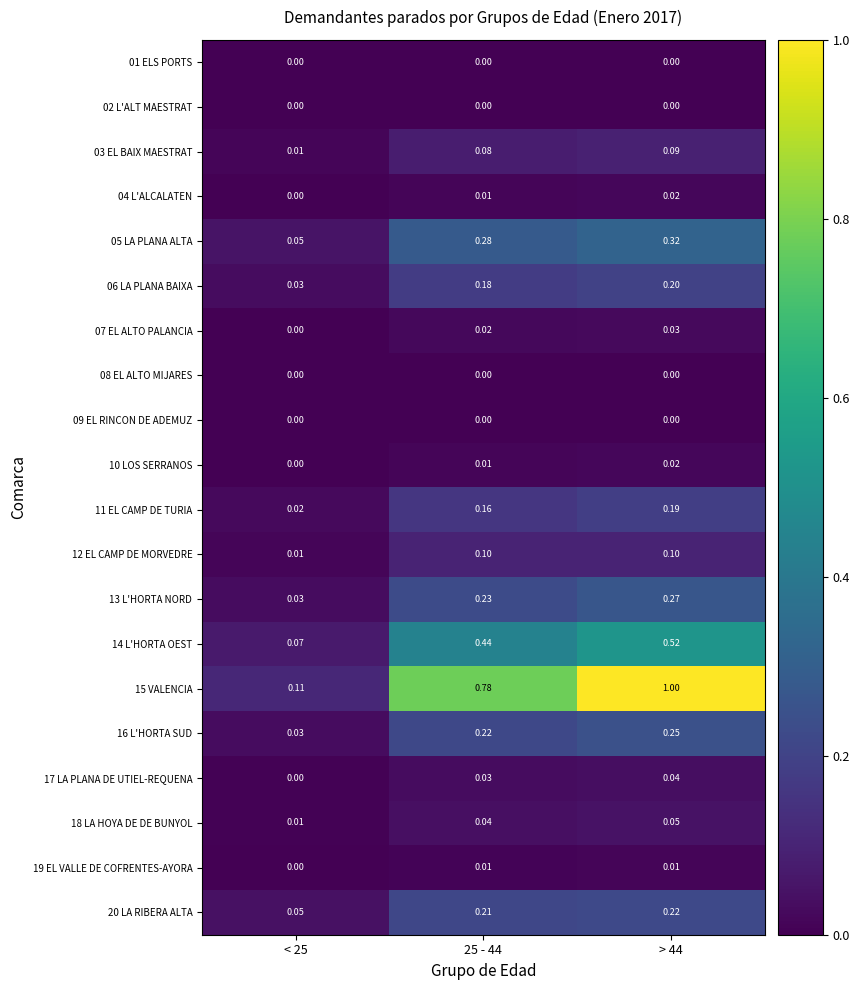

Is the value of 04 L'ALCALATEN at > 44 greater than the value of 19 EL VALLE DE COFRENTES-AYORA at > 44?

Yes